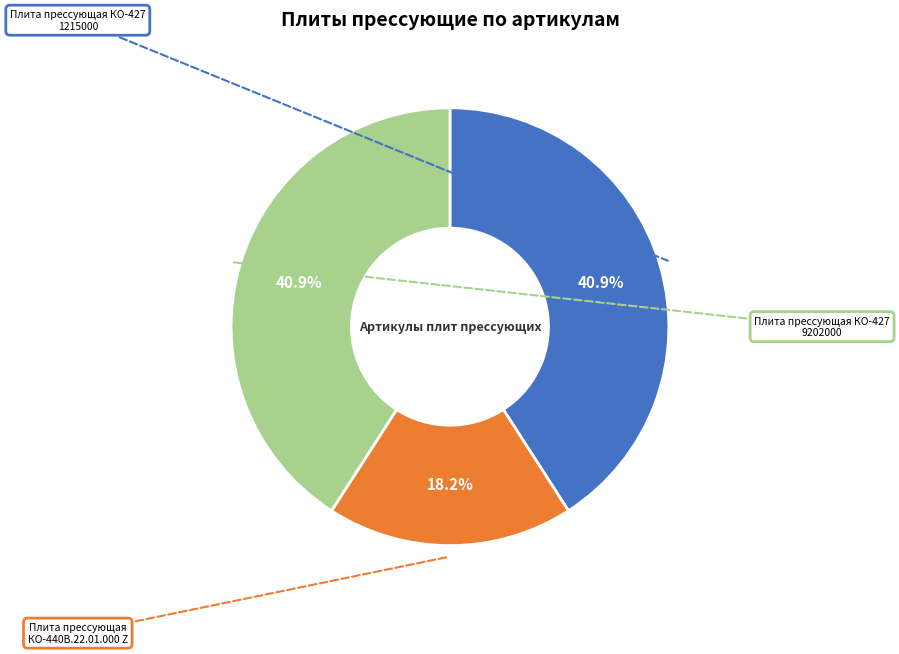

How many segments does this pie chart have?

3